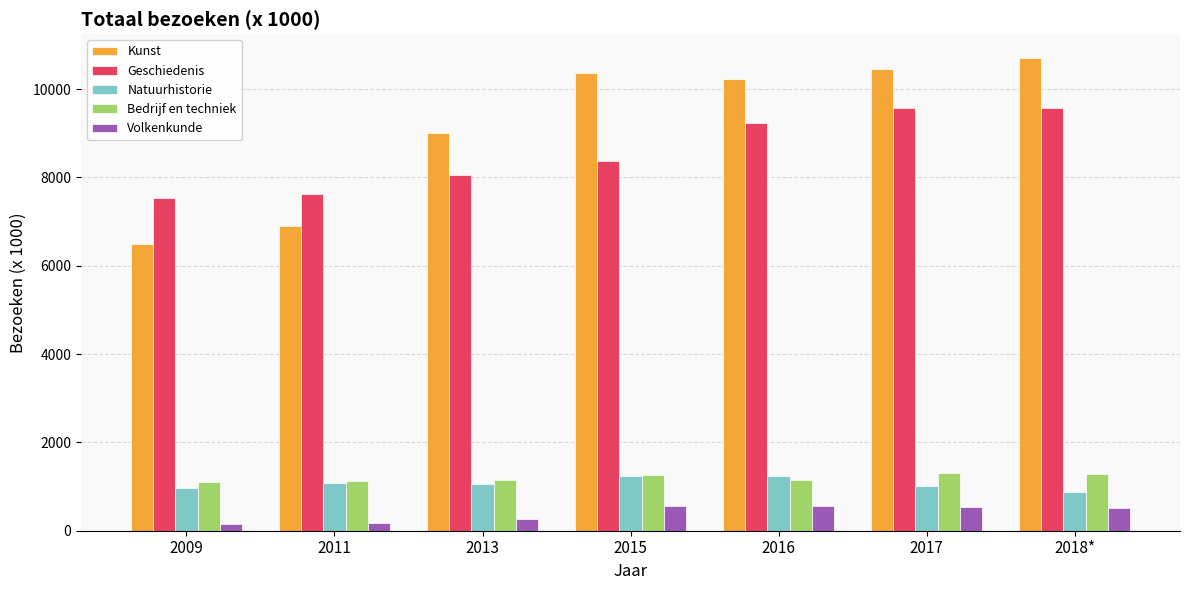

What is the minimum value for Kunst?

6501.1